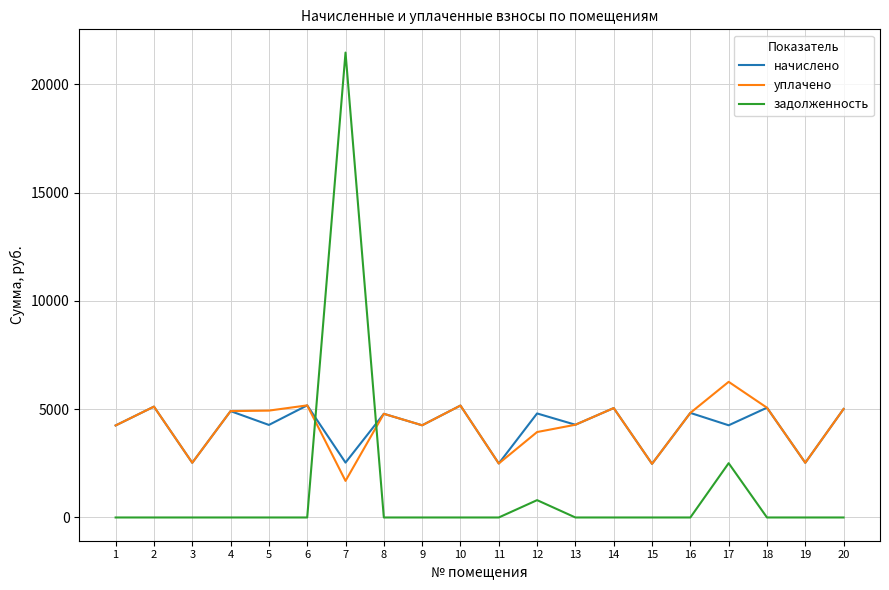

Does the chart display data point markers on the line(s)?

No